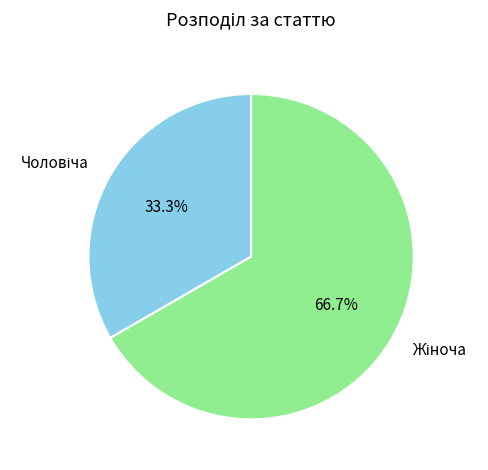

Is there a majority slice in this chart?

Yes